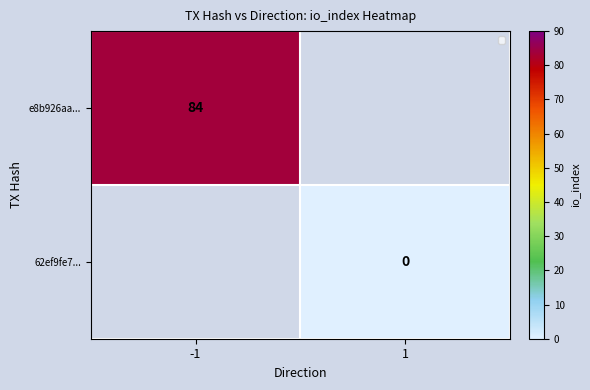

Which category has the lowest value across all series?

1